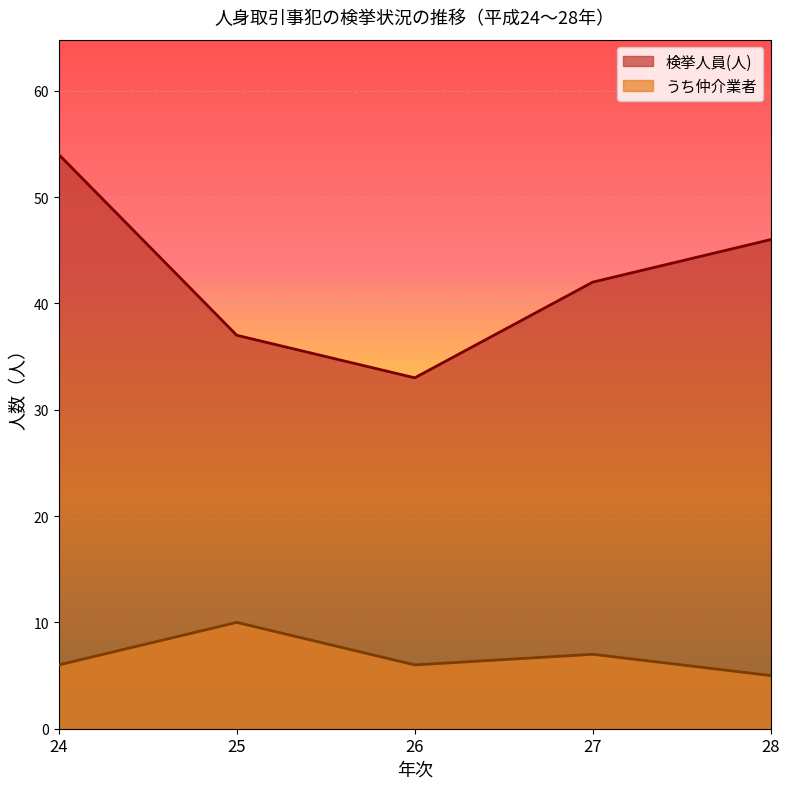

Count the うち仲介業者 values in the range 6 to 7.

3